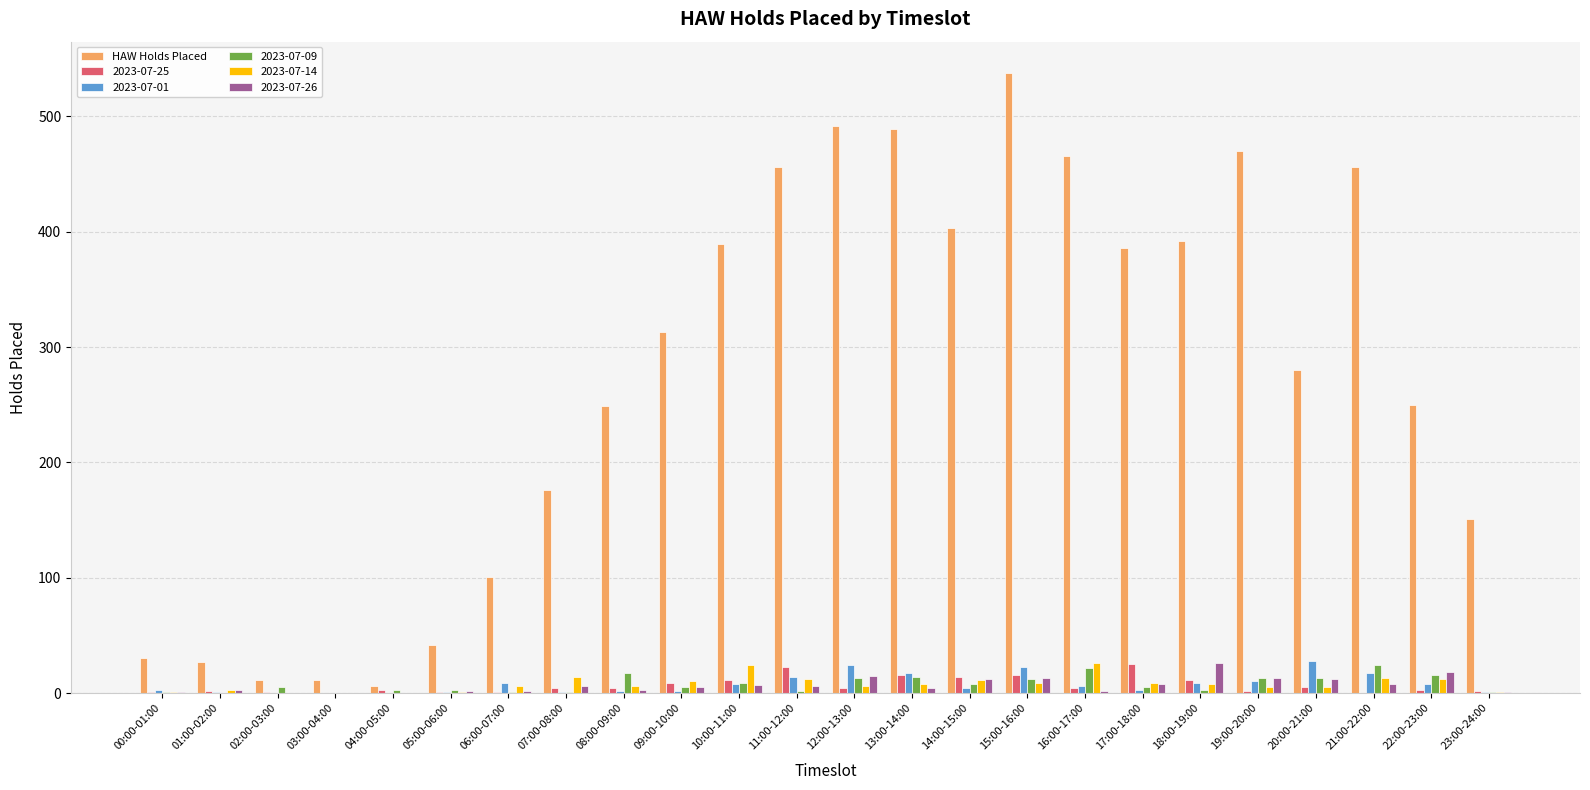

At which category does the chart reach its peak across all series?

15:00-16:00